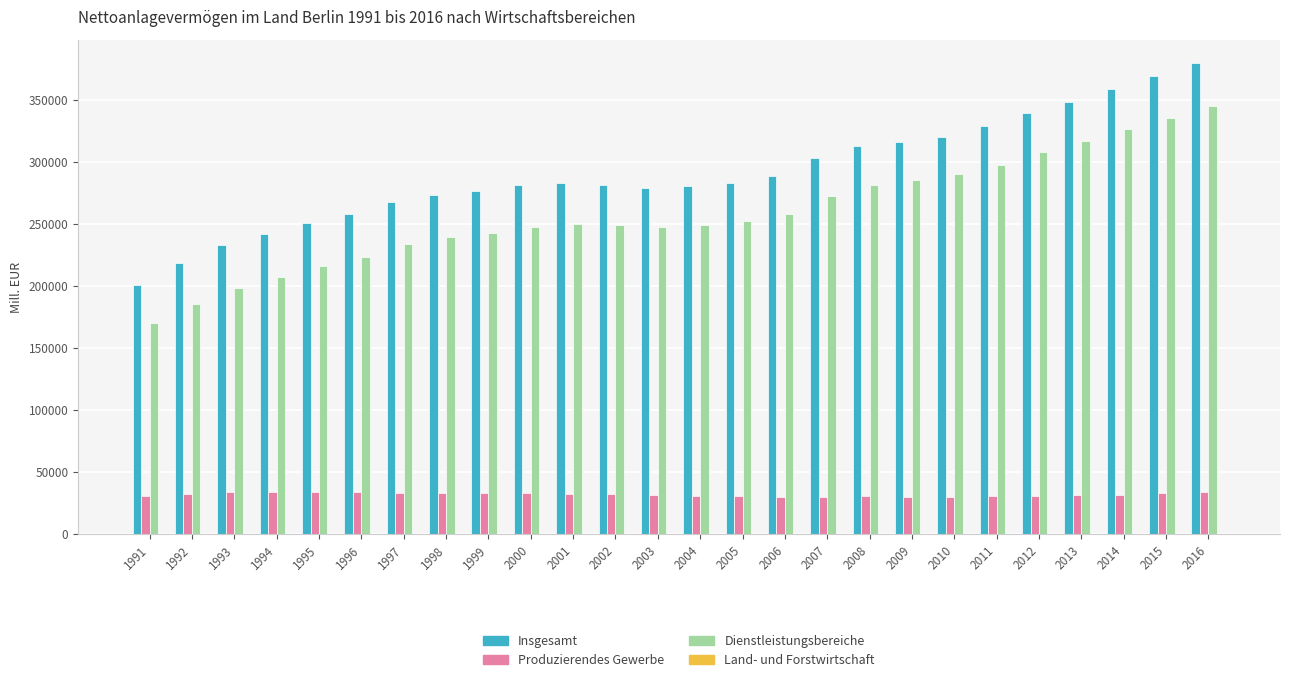

How many groups of bars are there?

26